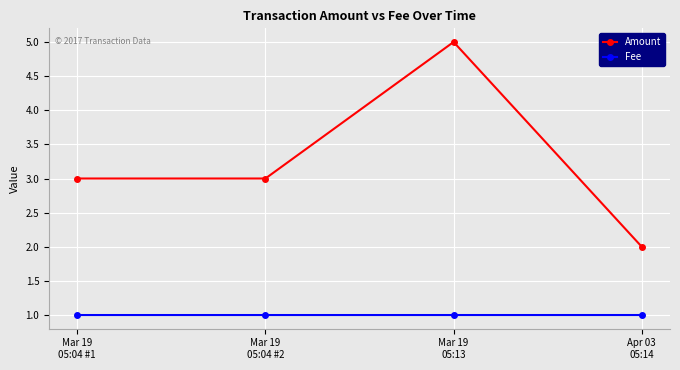

Reading left to right, extract all data points from this chart.

Amount: Mar 19
05:04 #1=3.0	Mar 19
05:04 #2=3.0	Mar 19
05:13=5.0	Apr 03
05:14=2.0
Fee: Mar 19
05:04 #1=1.0	Mar 19
05:04 #2=1.0	Mar 19
05:13=1.0	Apr 03
05:14=1.0